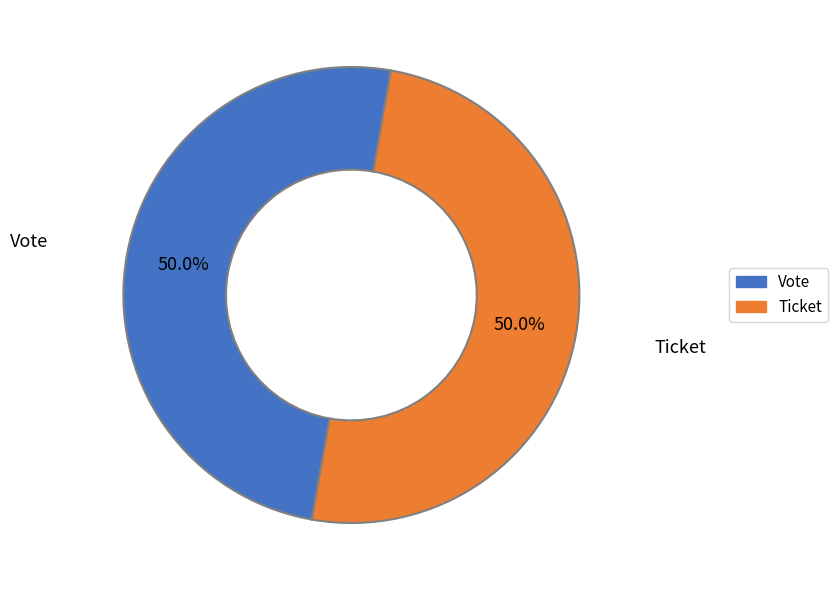

Combined, what portion of the pie is Vote and Ticket?

100.0%